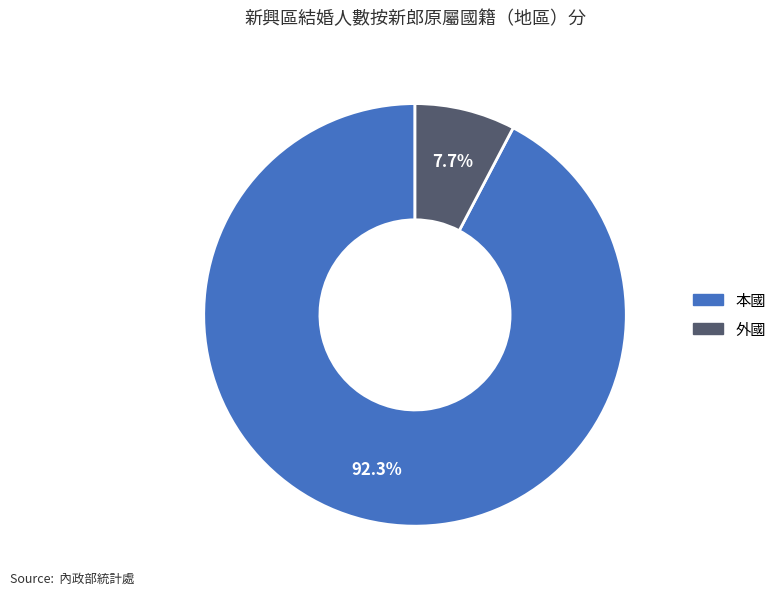

Is there a majority slice in this chart?

Yes